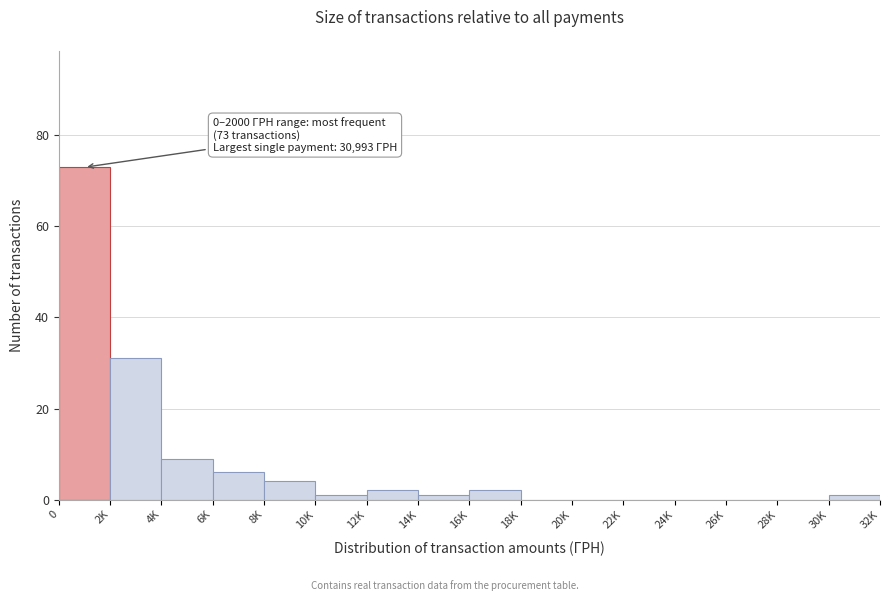

Reading left to right, what are all the values shown in this chart?

0=73	2K=31	4K=9	6K=6	8K=4	10K=1	12K=2	14K=1	16K=2	18K=0	20K=0	22K=0	24K=0	26K=0	28K=0	30K=1